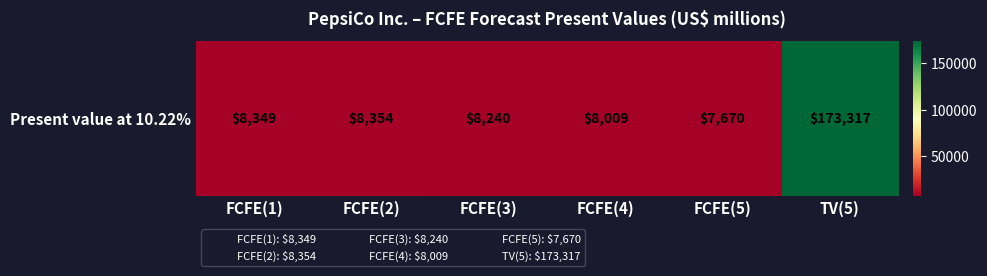

Rank the categories by value from lowest to highest.

FCFE(5), FCFE(4), FCFE(3), FCFE(1), FCFE(2), TV(5)